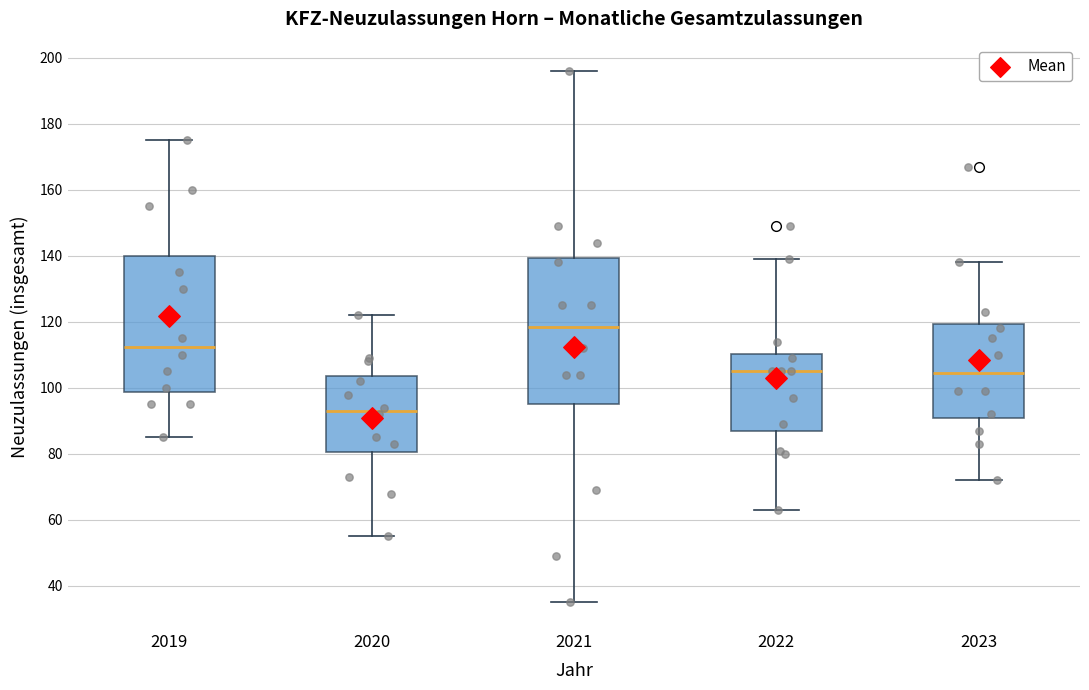

Where does the median line of the box at x = 2020 sit on the y-axis? The values are not printed on the chart, so give them approximately, as read against the axis.

94